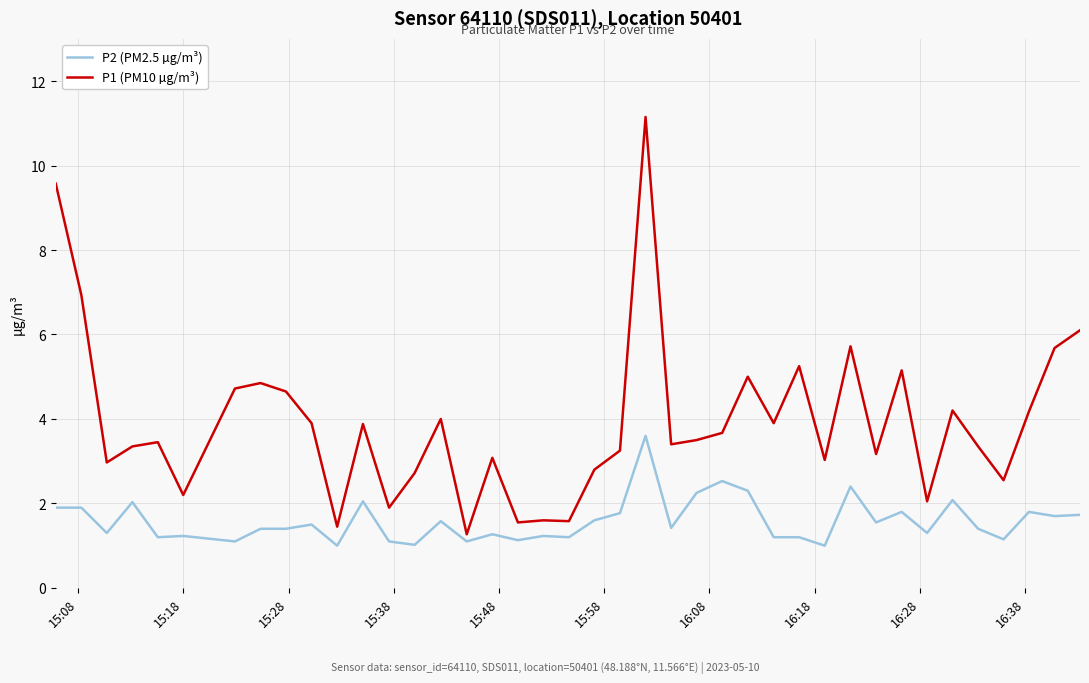

Rank the series by their average value, from highest to lowest.

P1 (PM10 µg/m³), P2 (PM2.5 µg/m³)